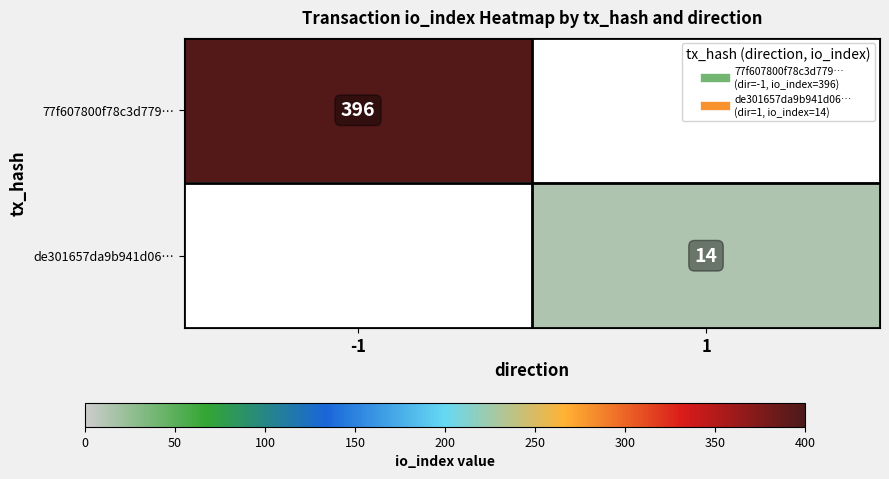

How many distinct data groups are displayed?

2